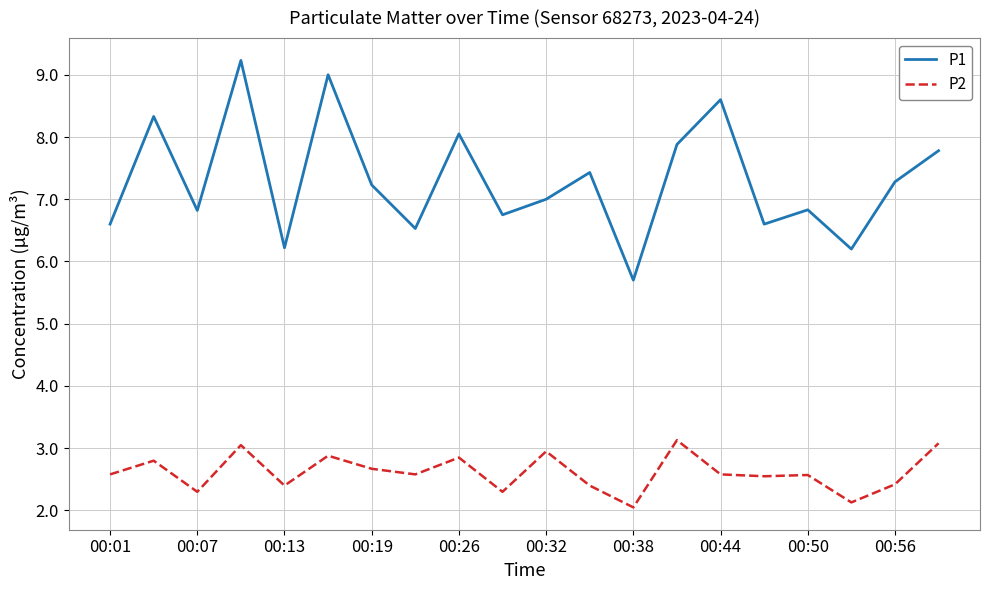

List the series in order of their overall mean, highest first.

P1, P2